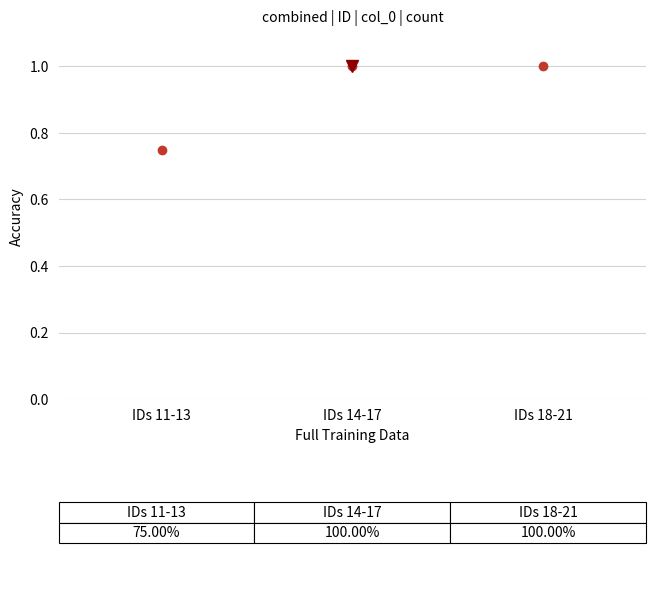

What is the label of the 2nd bar from the left?

IDs 14-17